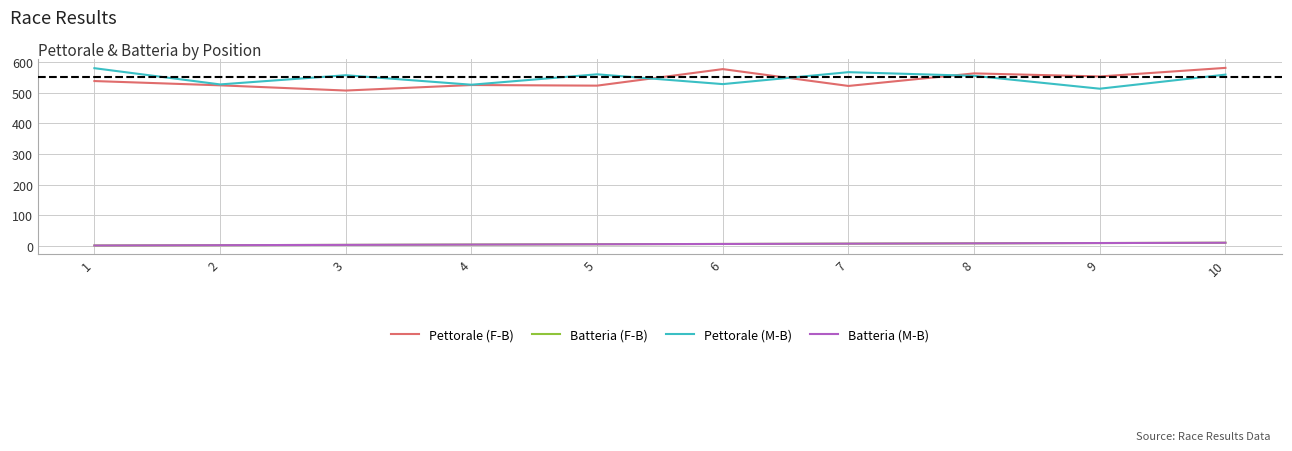

Reading right to left, extract all data points from this chart.

Pettorale (F-B): 10=581	9=553	8=563	7=522	6=577	5=523	4=525	3=507	2=524	1=538
Batteria (F-B): 10=10	9=9	8=8	7=7	6=6	5=5	4=4	3=3	2=2	1=1
Pettorale (M-B): 10=559	9=513	8=555	7=567	6=528	5=560	4=526	3=557	2=527	1=580
Batteria (M-B): 10=10	9=9	8=8	7=7	6=6	5=5	4=4	3=3	2=2	1=1